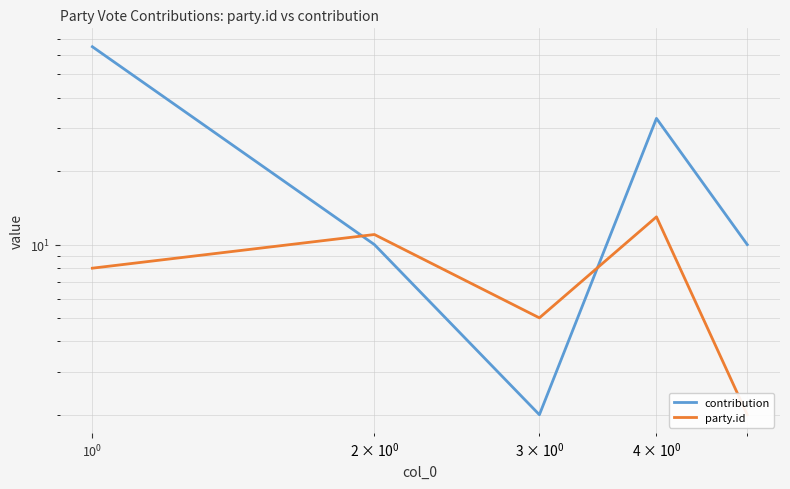

How many interior local valleys does the party.id series have?

1